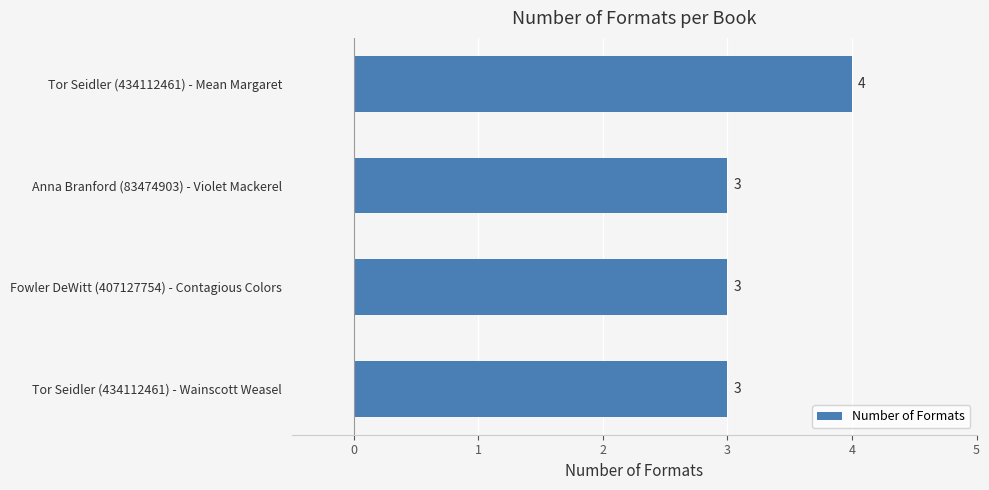

What is the sum of all values?

13